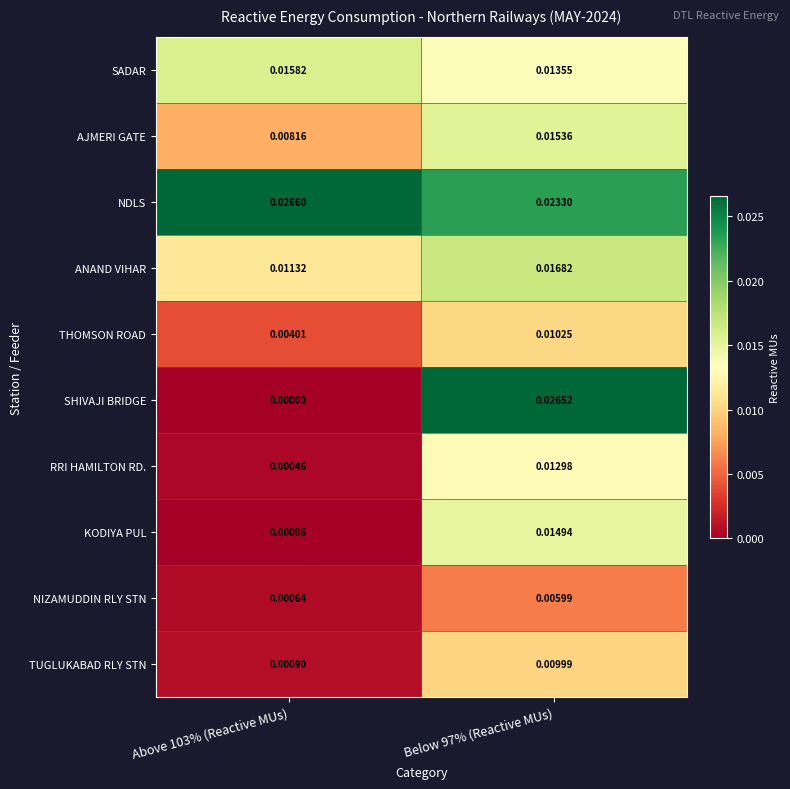

Is the value of SADAR at Below 97% (Reactive MUs) greater than the value of ANAND VIHAR at Below 97% (Reactive MUs)?

No